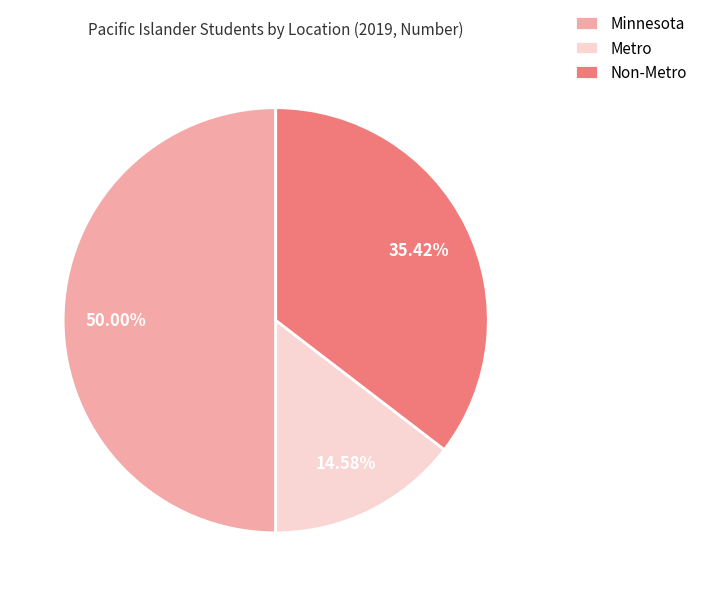

Rank the categories by value from highest to lowest.

Minnesota, Non-Metro, Metro